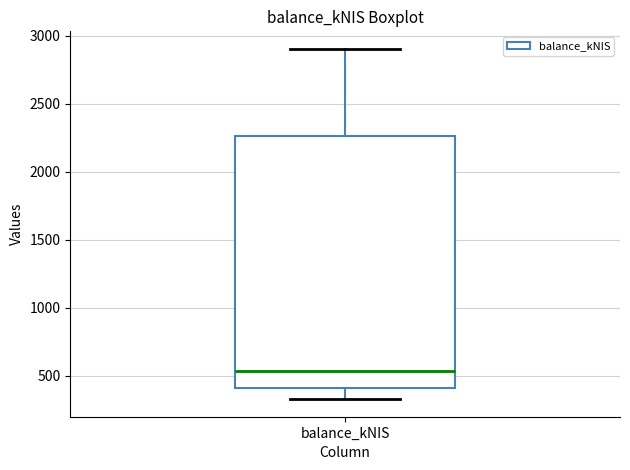

Where does the lower whisker of the box for balance_kNIS end on the y-axis? The values are not printed on the chart, so give them approximately, as read against the axis.

350